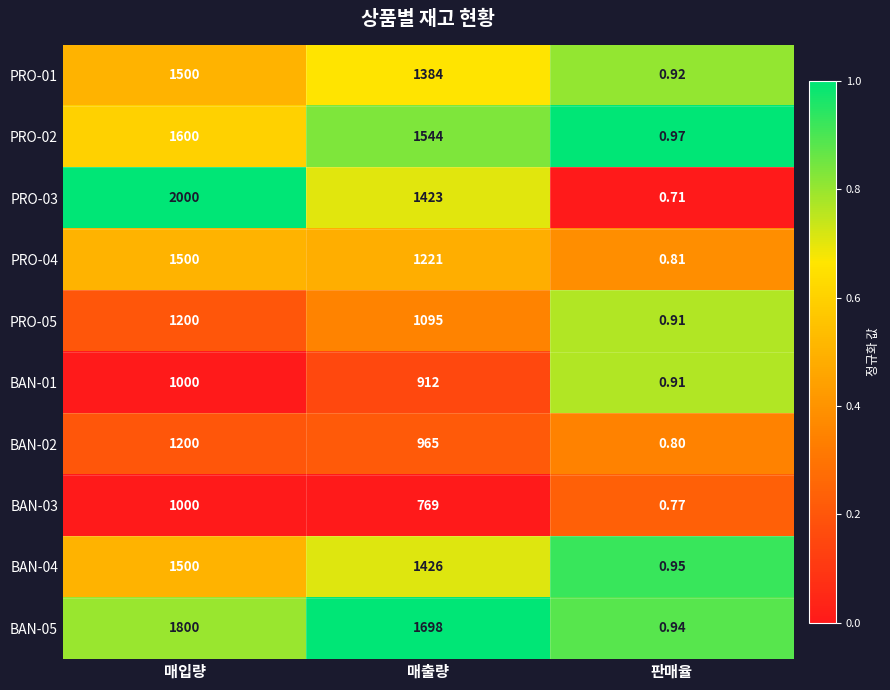

Which series has the largest total across all categories?

BAN-05